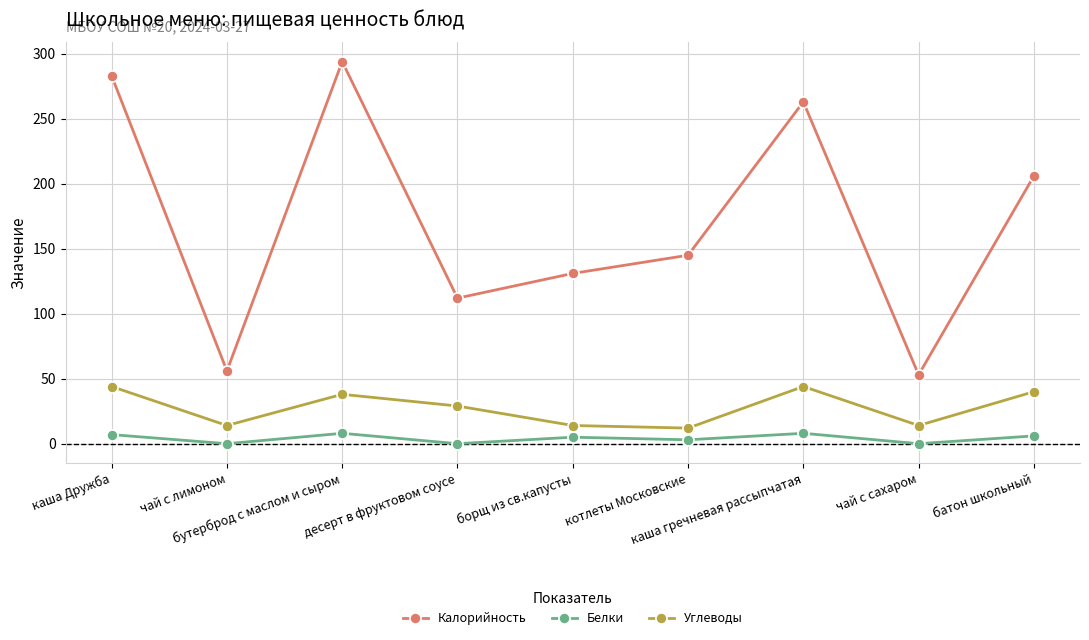

The value of Белки at каша Дружба is 7. True or false?

True